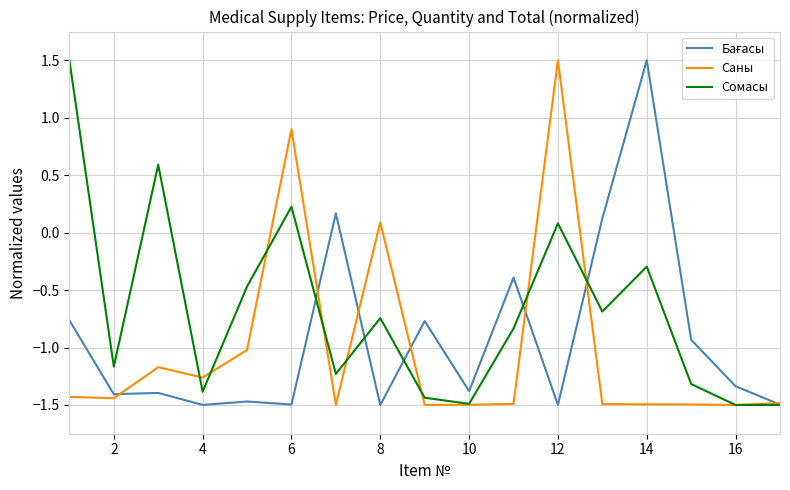

What is the minimum value shown in the chart?

-1.5